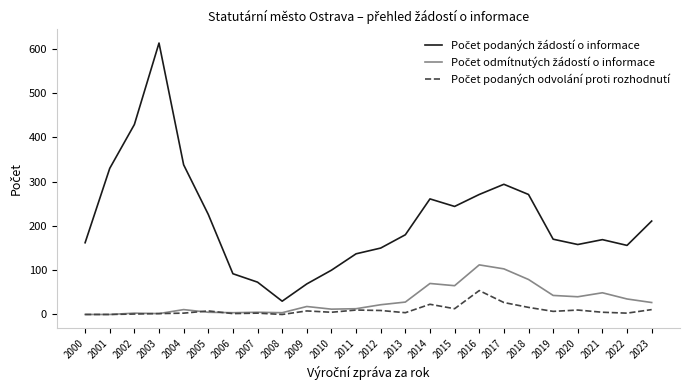

At how many categories does at least one series exceed 104?

19